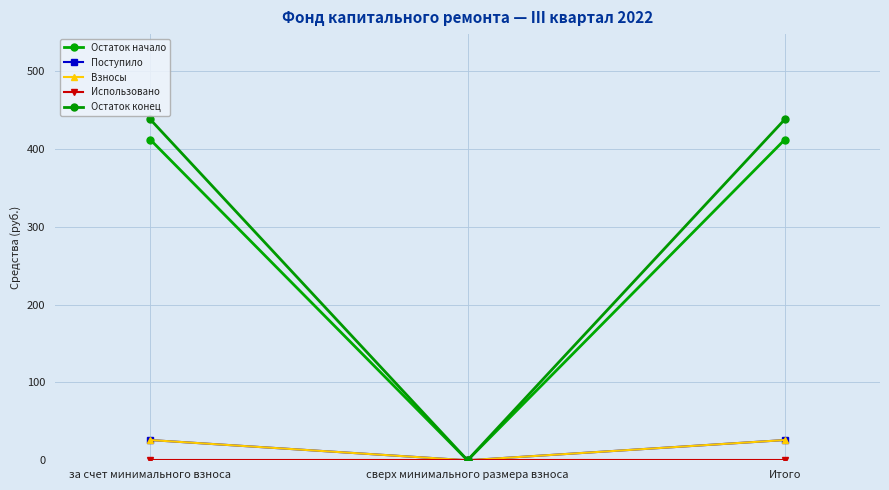

At which label does Поступило reach its peak?

за счет минимального взноса